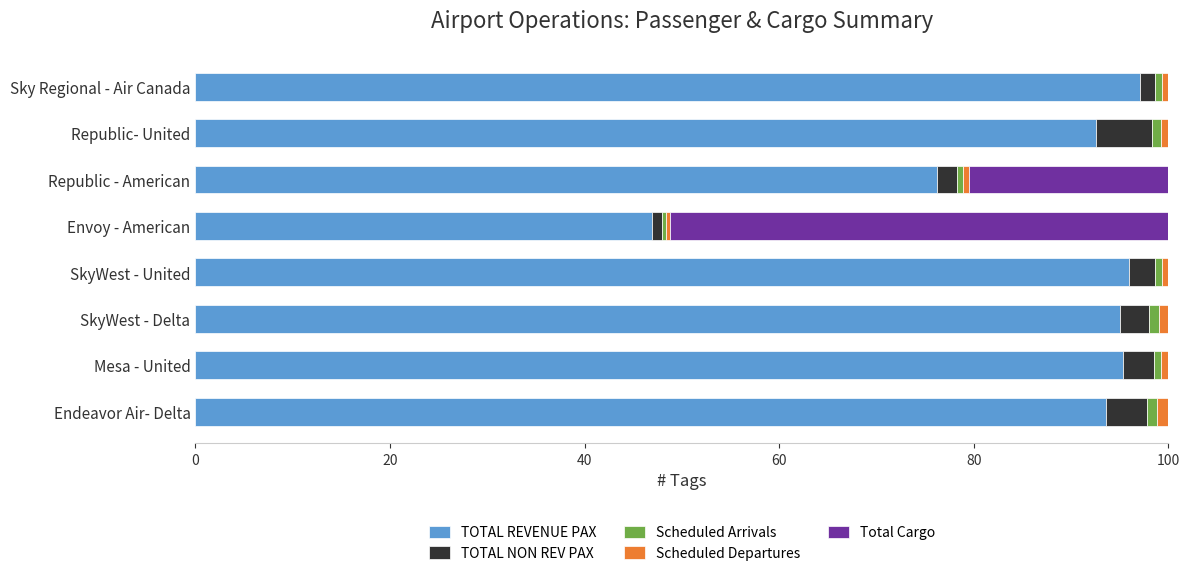

What is the sum of all TOTAL REVENUE PAX values?

692.6